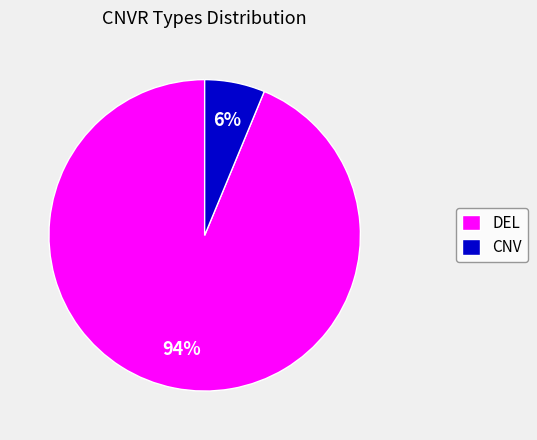

To the nearest percent, what is the combined percentage of DEL and CNV?

100%